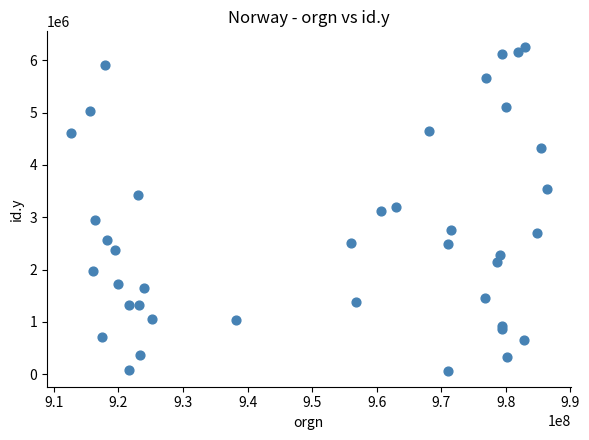

What is the range of X values (max minus min)?

73716269